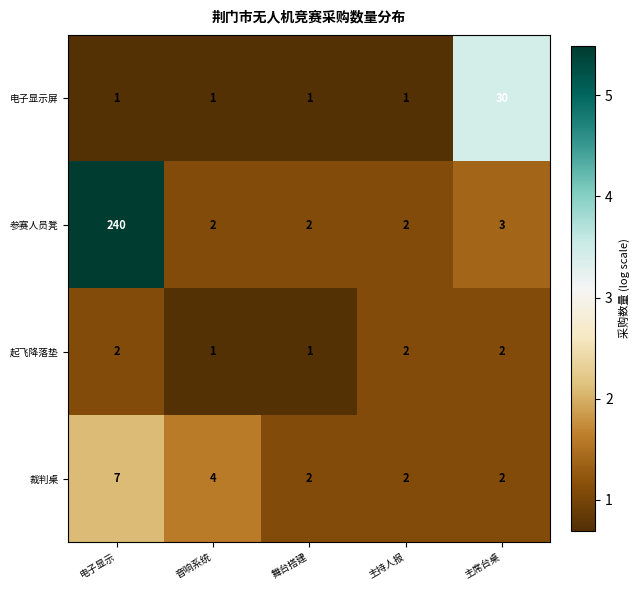

Reading left to right, transcribe all the data shown in this chart.

电子显示屏: 电子显示=1	音响系统=1	舞台搭建=1	主持人报=1	主席台桌=30
参赛人员凳: 电子显示=240	音响系统=2	舞台搭建=2	主持人报=2	主席台桌=3
起飞降落垫: 电子显示=2	音响系统=1	舞台搭建=1	主持人报=2	主席台桌=2
裁判桌: 电子显示=7	音响系统=4	舞台搭建=2	主持人报=2	主席台桌=2